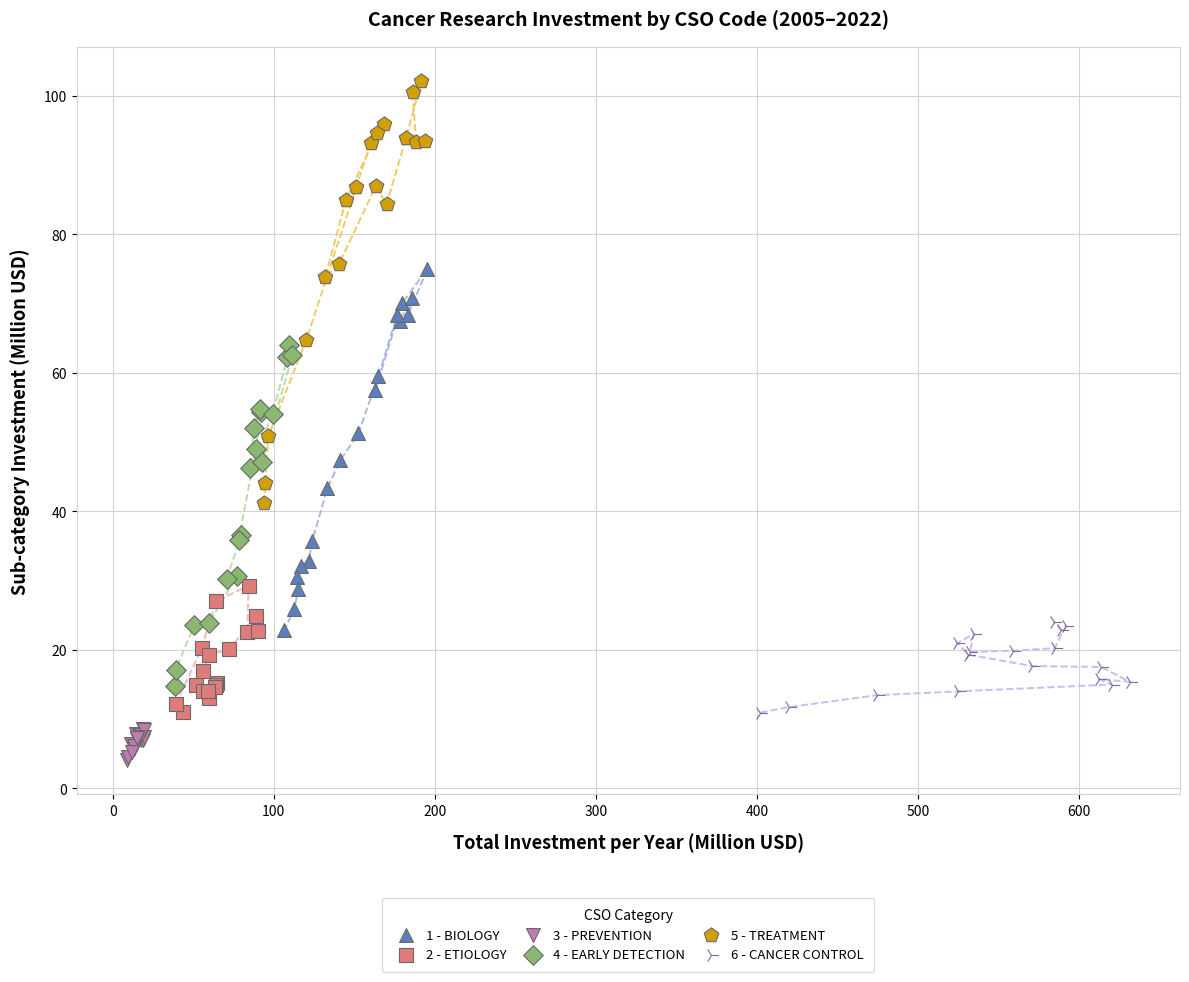

Which series contains the lowest Y value?

3 - PREVENTION